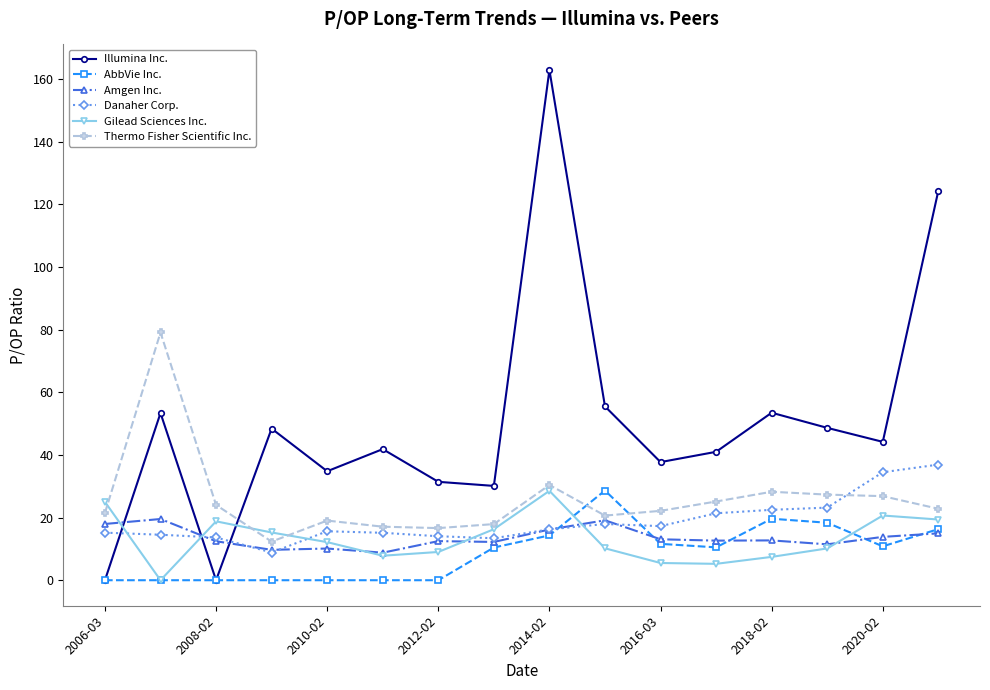

What is the greatest value displayed?

162.9